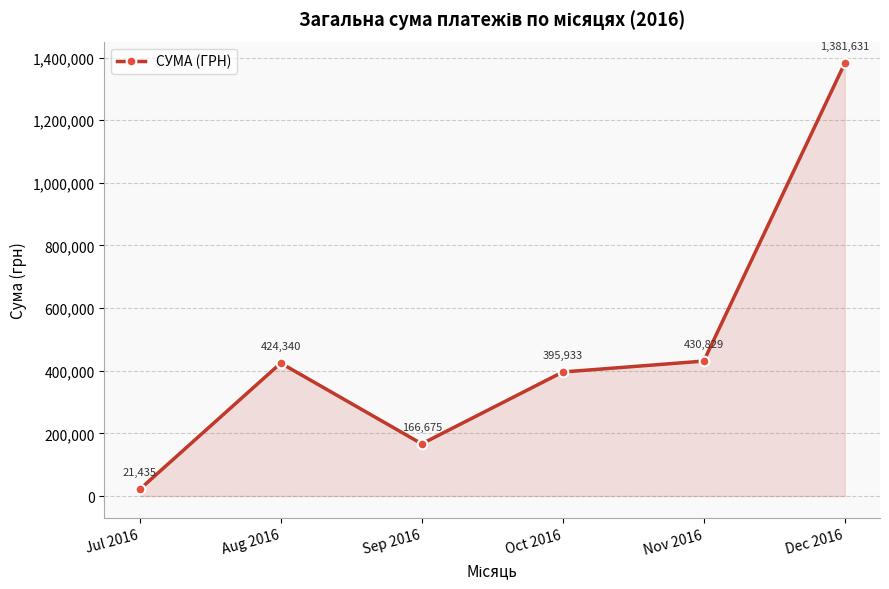

At which category does the chart reach its peak across all series?

Dec 2016